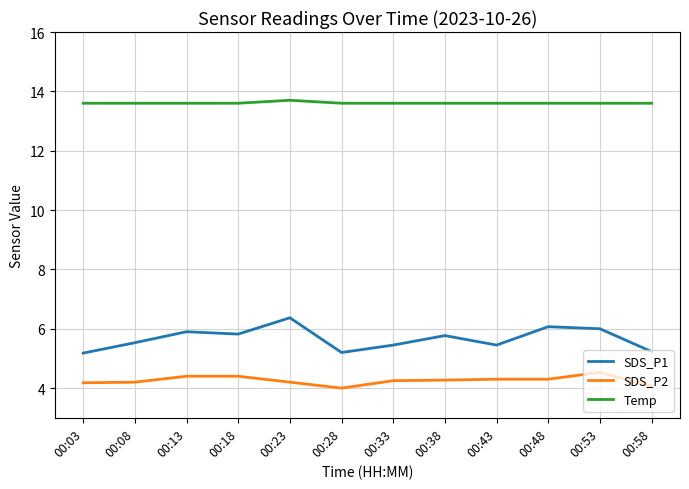

Is it true that SDS_P1 equals 1.3 at 00:28?

False